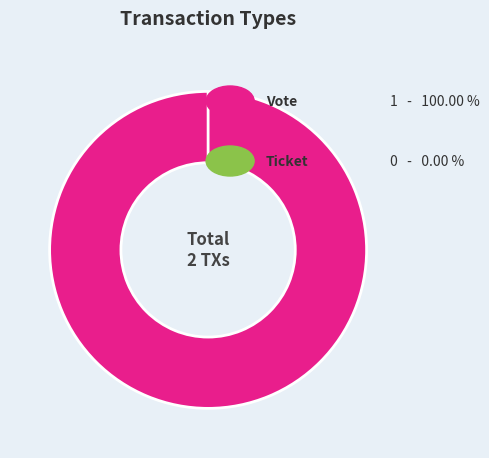

What is the smallest slice in the pie chart?

Ticket